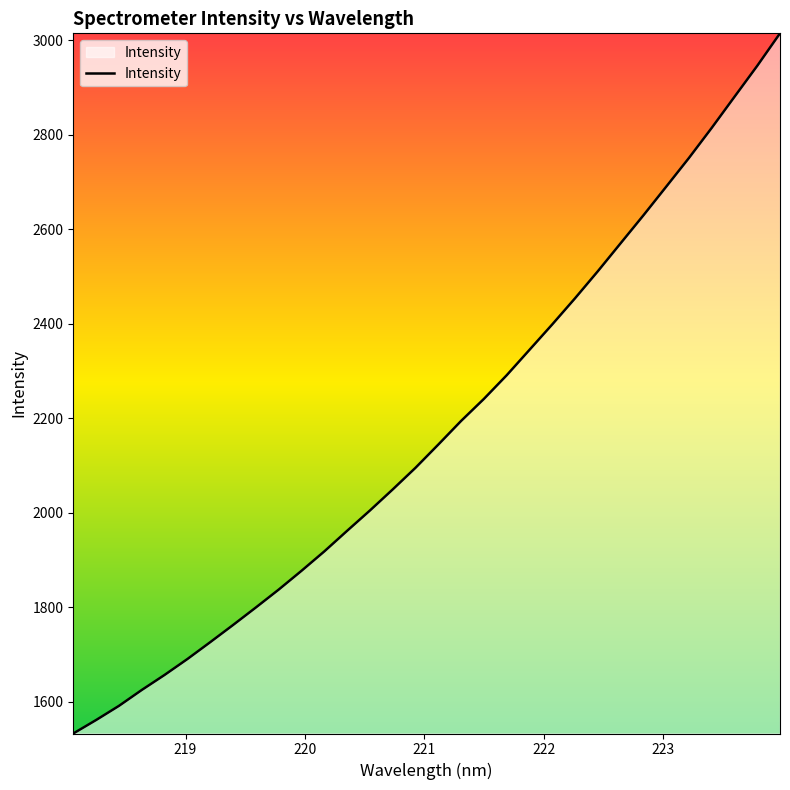

What is the minimum value shown in the chart?

1532.9